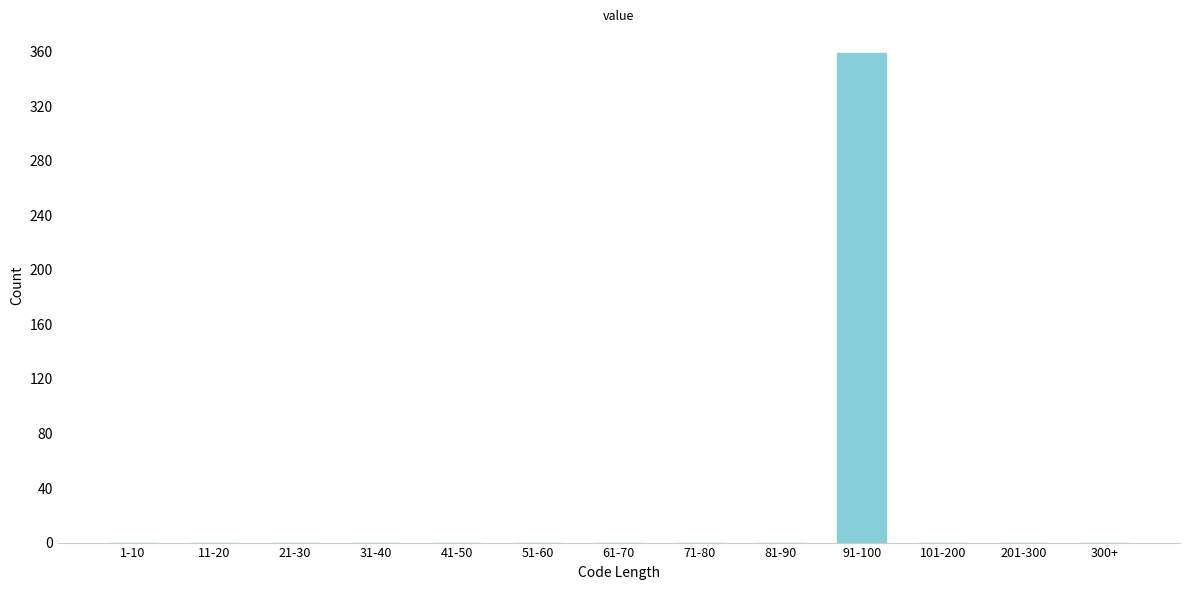

Reading left to right, transcribe all the data shown in this chart.

1-10=0	11-20=0	21-30=0	31-40=0	41-50=0	51-60=0	61-70=0	71-80=0	81-90=0	91-100=359	101-200=0	201-300=0	300+=0